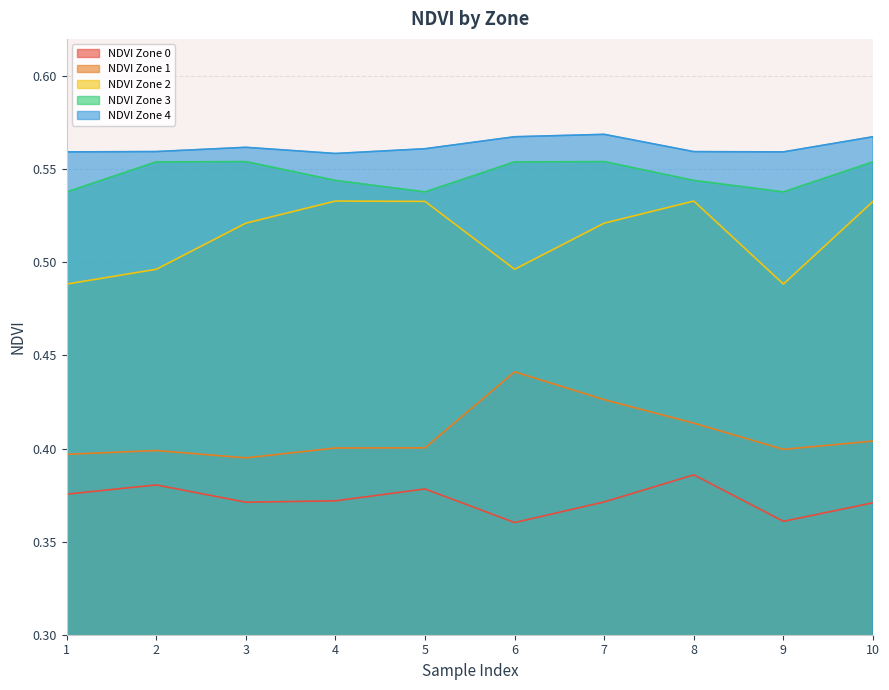

Reading right to left, transcribe all the data shown in this chart.

NDVI Zone 0: 0.4	0.4	0.4	0.4	0.4	0.4	0.4	0.4	0.4	0.4
NDVI Zone 1: 0.4	0.4	0.4	0.4	0.4	0.4	0.4	0.4	0.4	0.4
NDVI Zone 2: 0.5	0.5	0.5	0.5	0.5	0.5	0.5	0.5	0.5	0.5
NDVI Zone 3: 0.6	0.5	0.5	0.6	0.6	0.5	0.5	0.6	0.6	0.5
NDVI Zone 4: 0.6	0.6	0.6	0.6	0.6	0.6	0.6	0.6	0.6	0.6